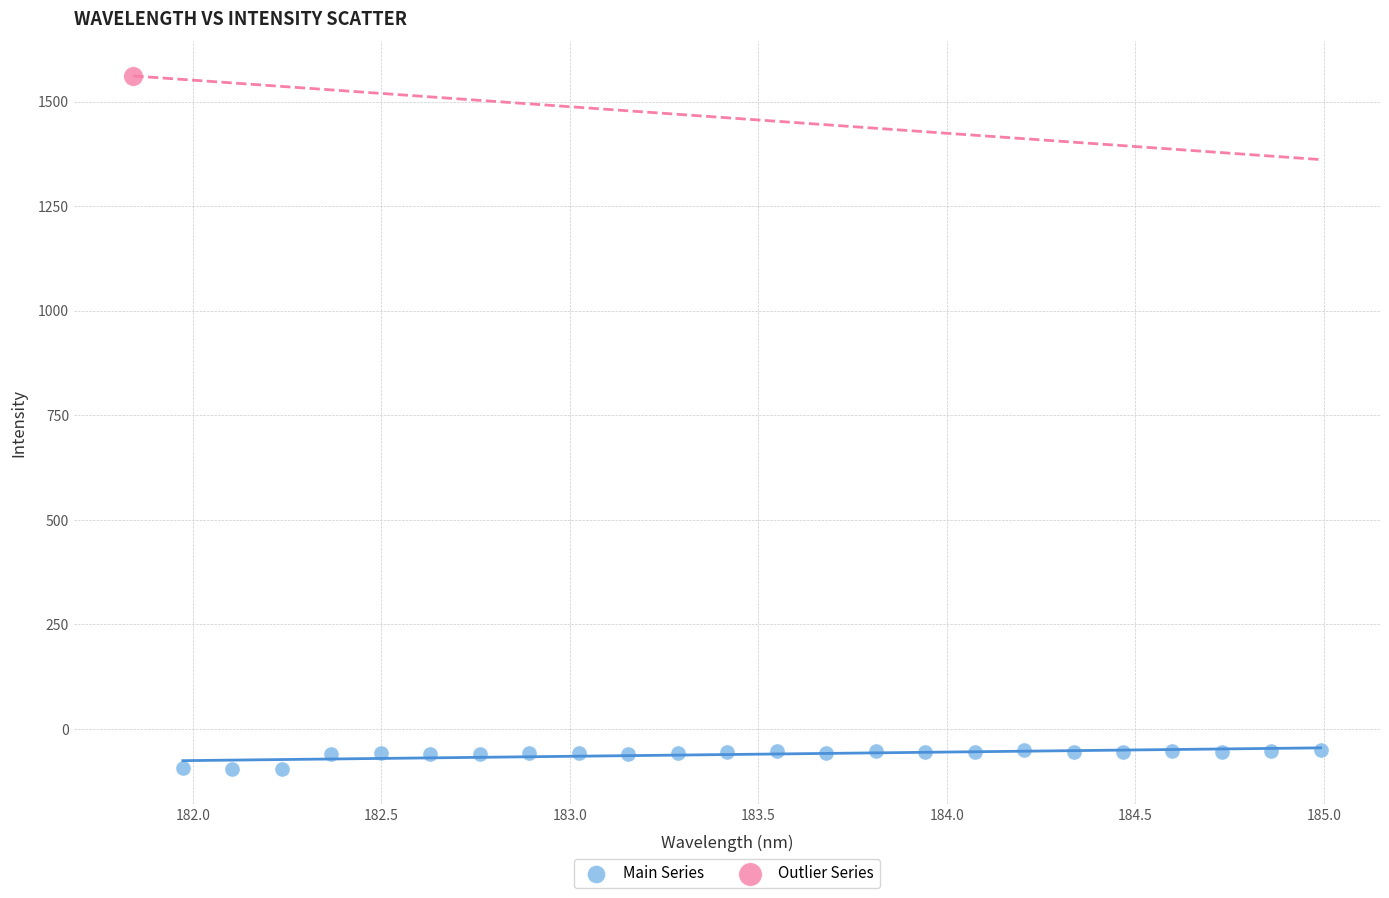

What are all the series names shown in the legend?

Main Series, Outlier Series